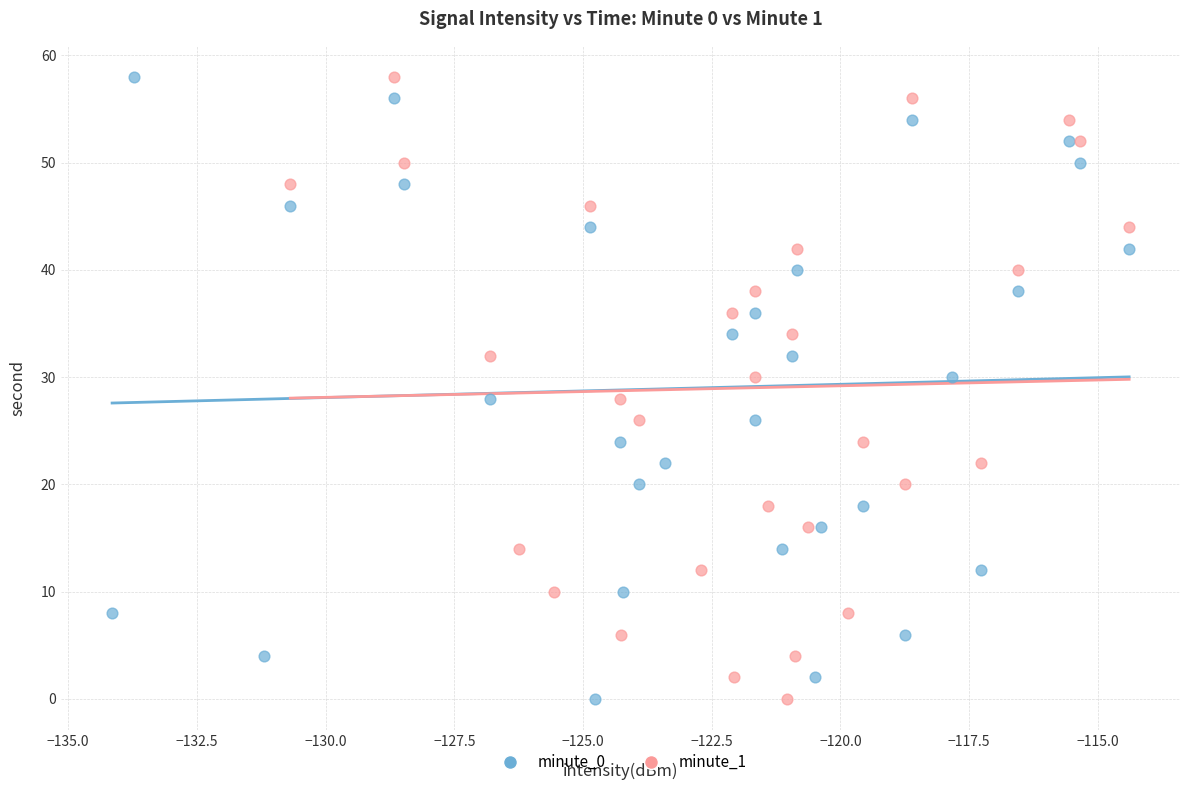

What are all the series names shown in the legend?

minute_0, minute_1